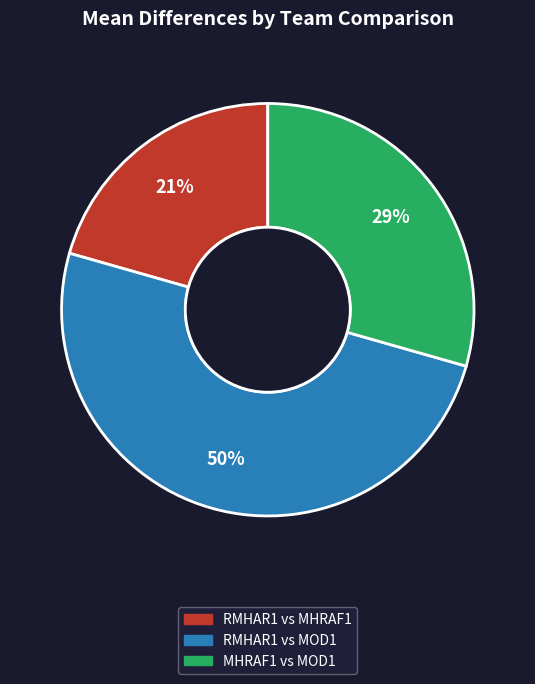

To the nearest percent, what is the difference between the largest and smallest slice percentages?

29%